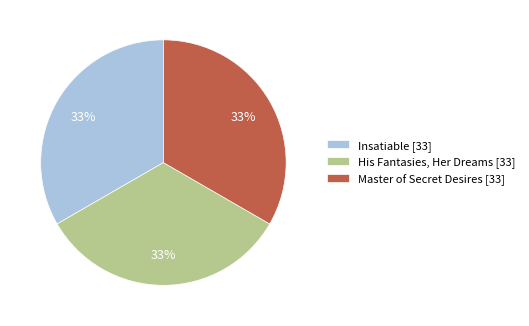

Does any single category account for the majority?

No